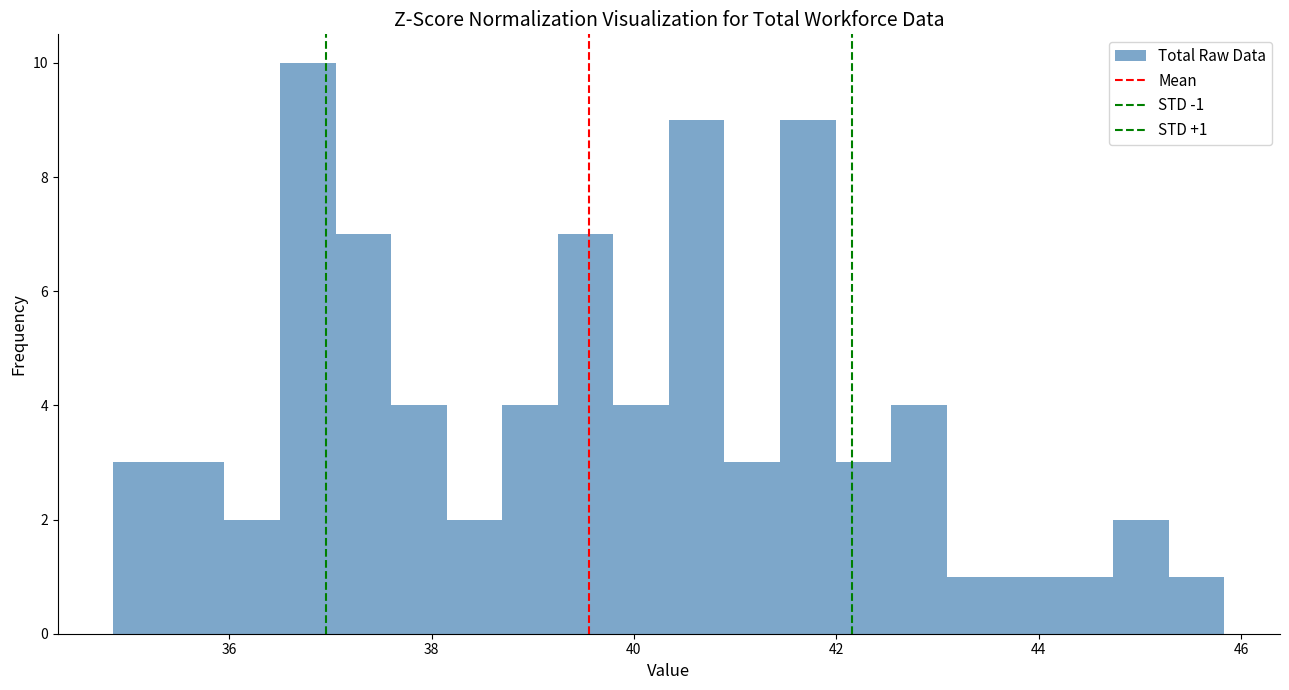

Read against the x-axis, roughly where is the centre of the tallest bar?

36.8